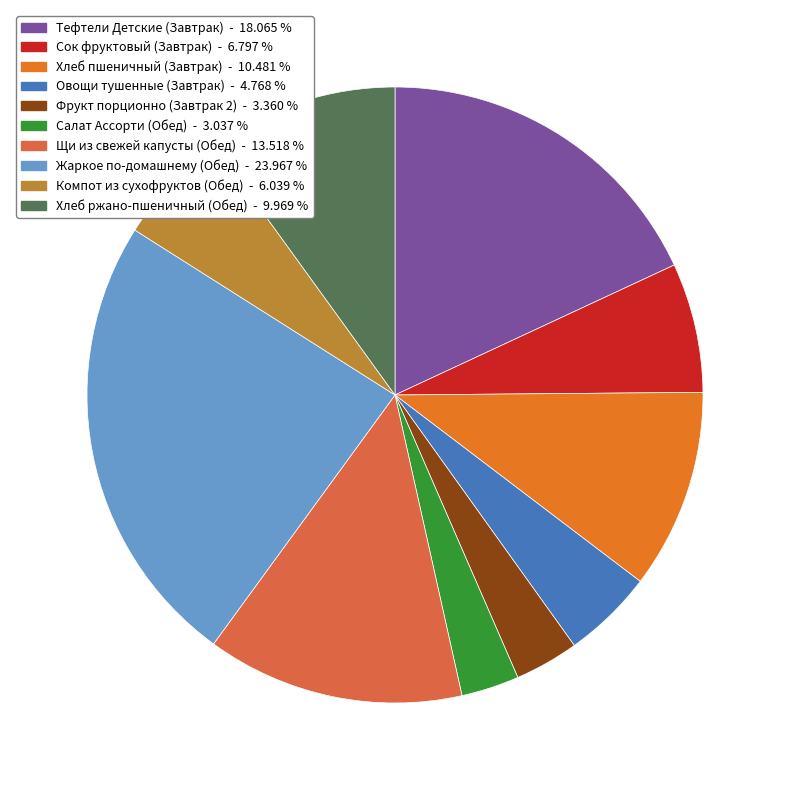

What percentage is NOT represented by Хлеб ржано-пшеничный (Обед)?

90.0%